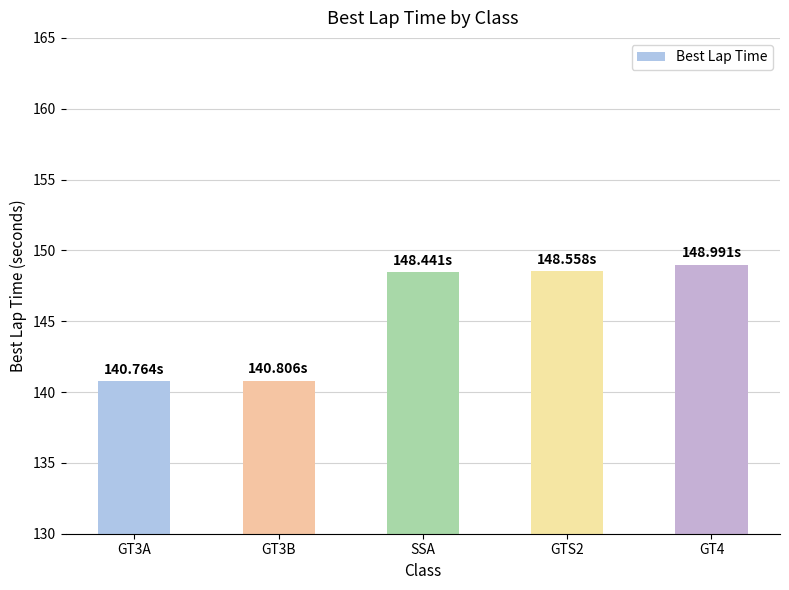

Is it true that the value at GT3B is 67.4?

False